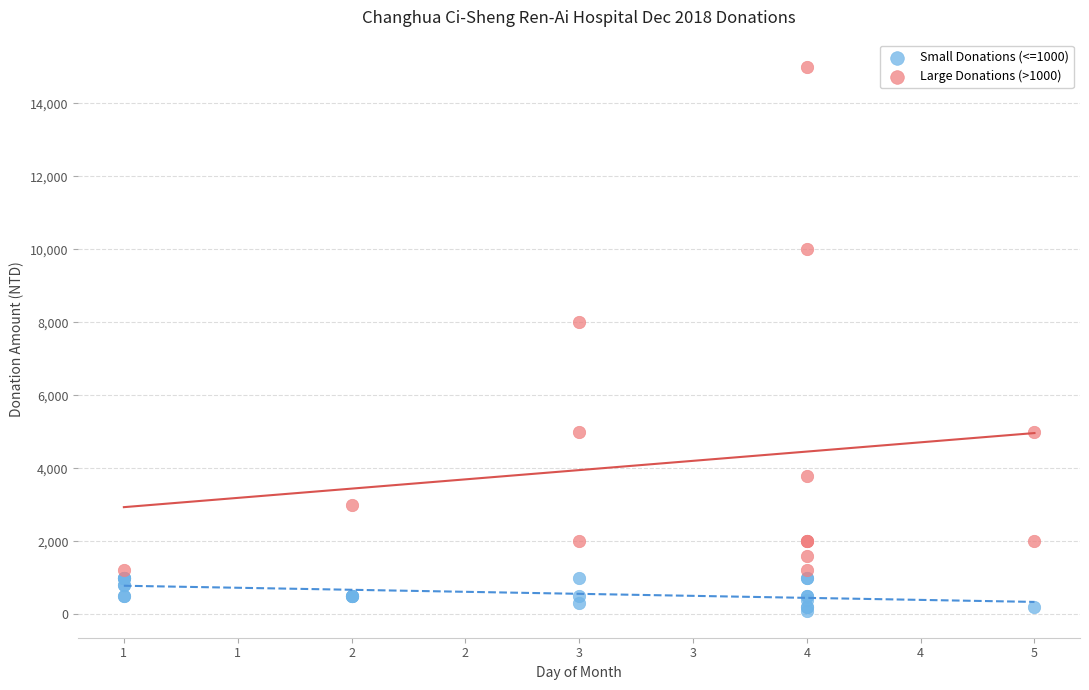

Which series has the widest spread of Y values?

Large Donations (>1000)